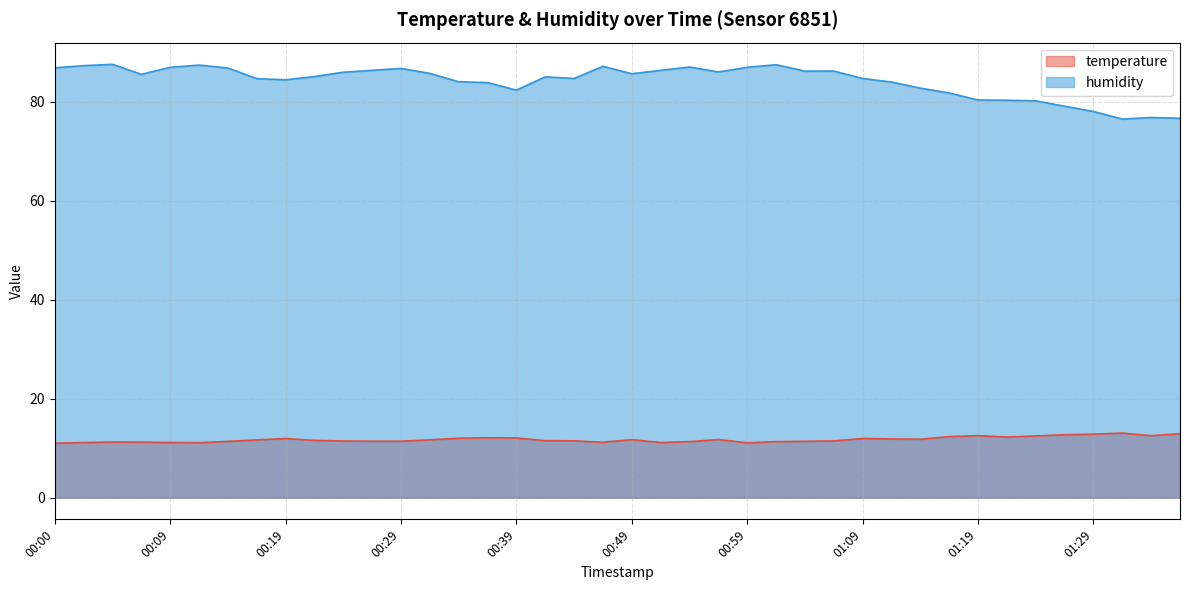

True or false: humidity and temperature intersect in this chart.

False